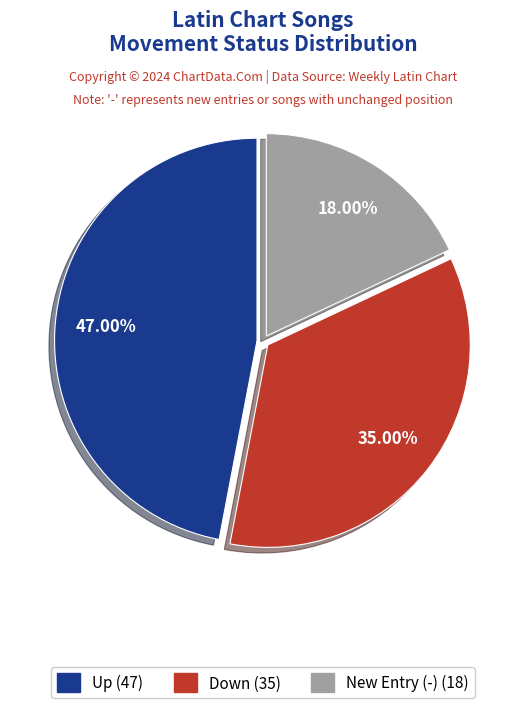

Count the number of slices in the pie.

3